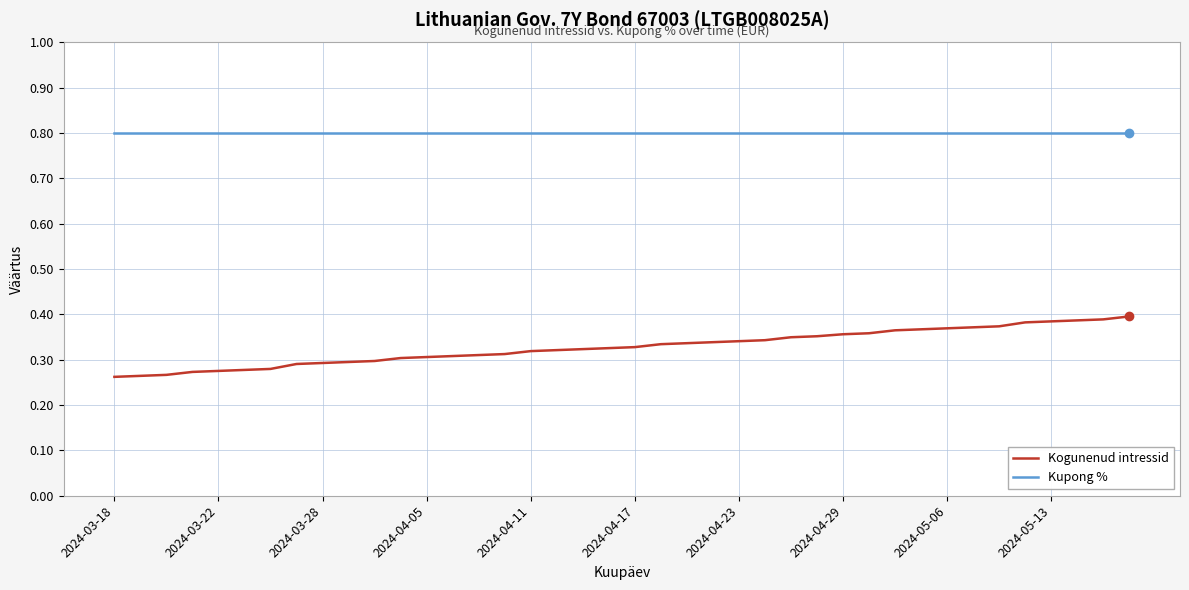

Which series has the largest range (max minus min)?

Kogunenud intressid